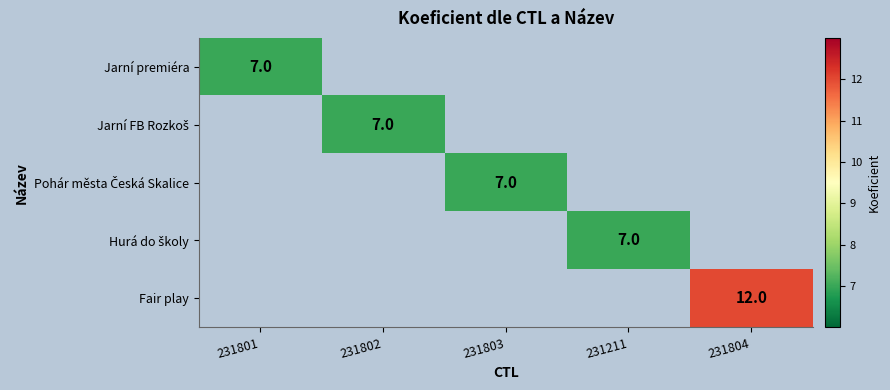

Which series has the largest total across all categories?

Fair play